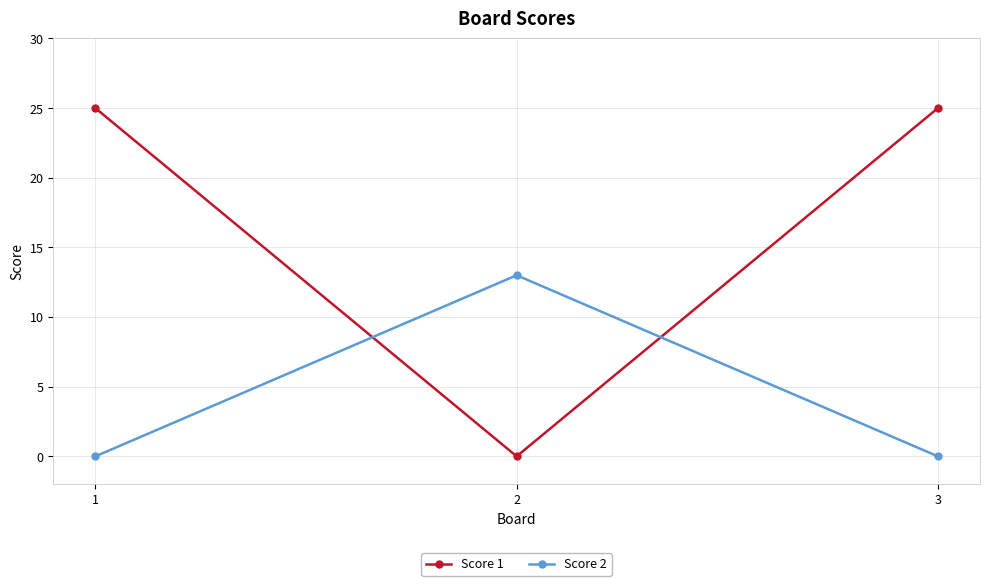

What is the sum of the Score 2 values at 2 and 3?

13